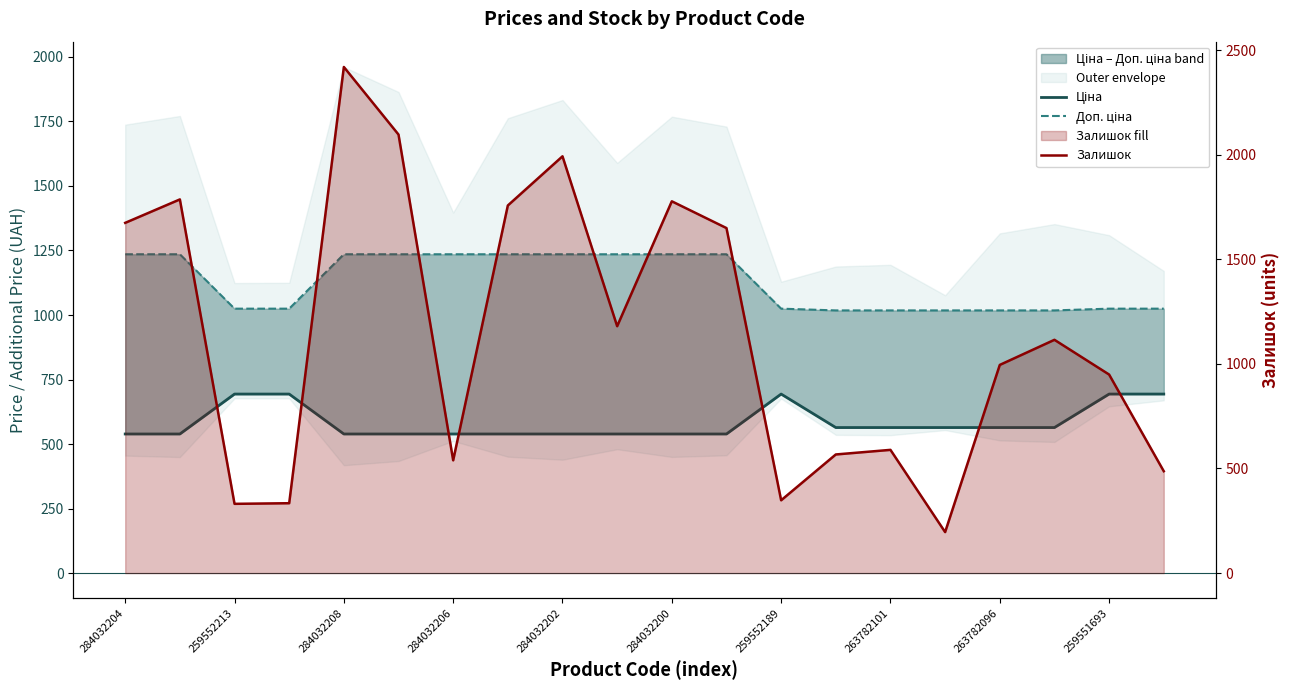

How many distinct data groups are displayed?

3